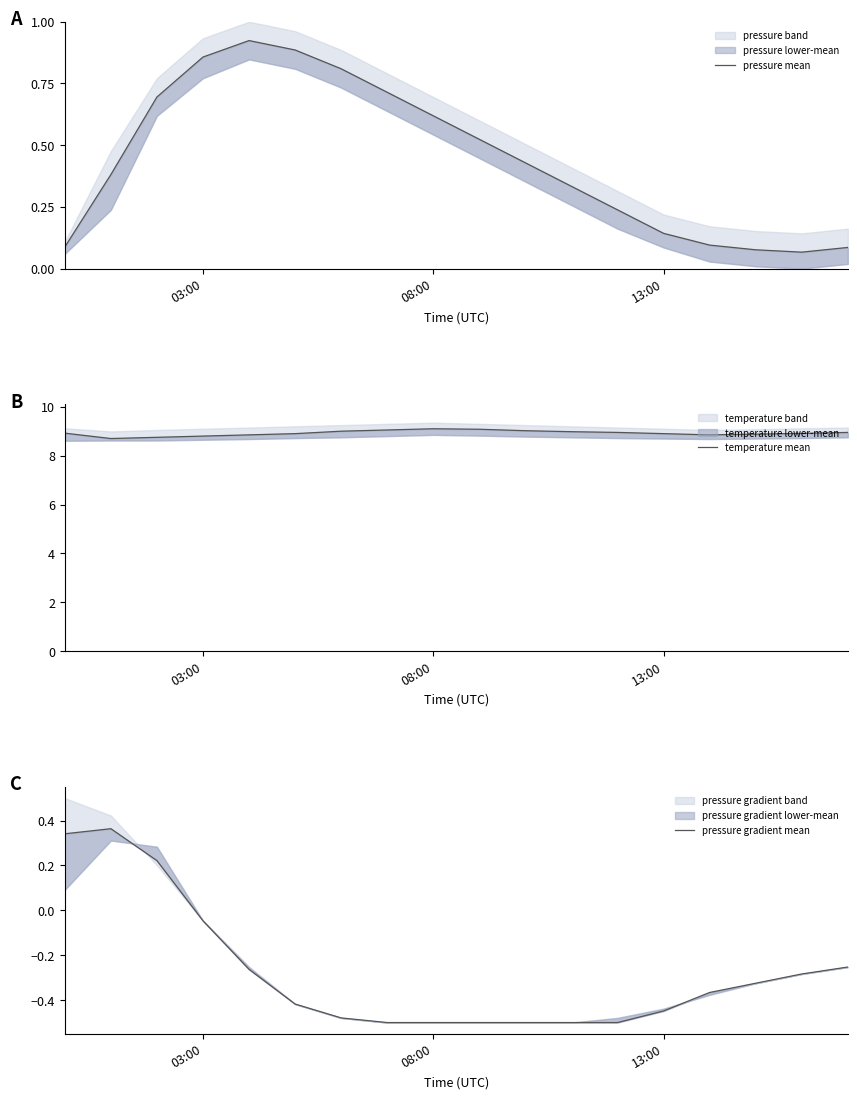

How many lines are shown in the chart?

3